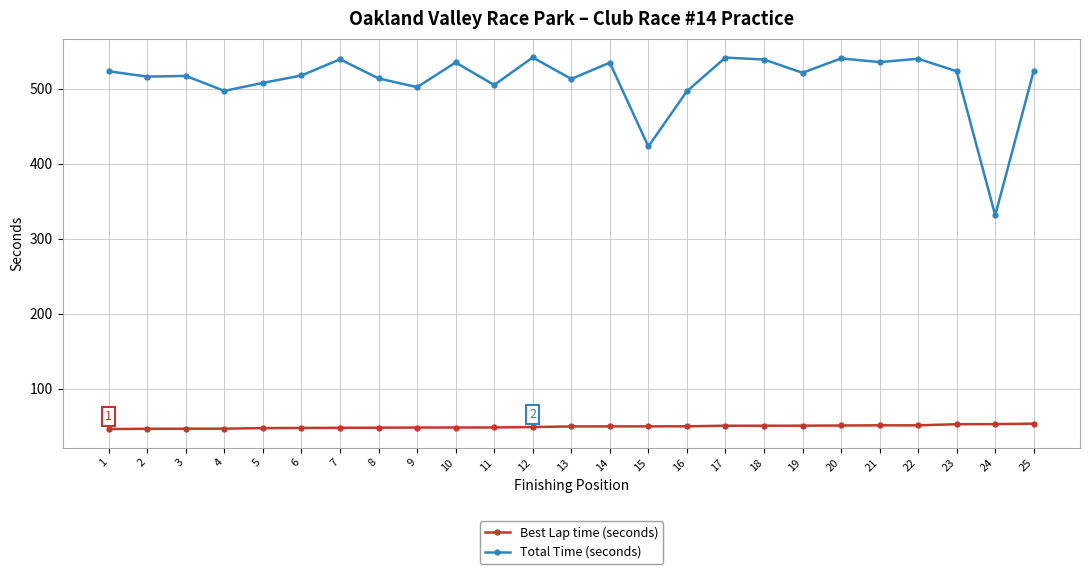

Which category has the lowest value in the Total Time (seconds) series?

24